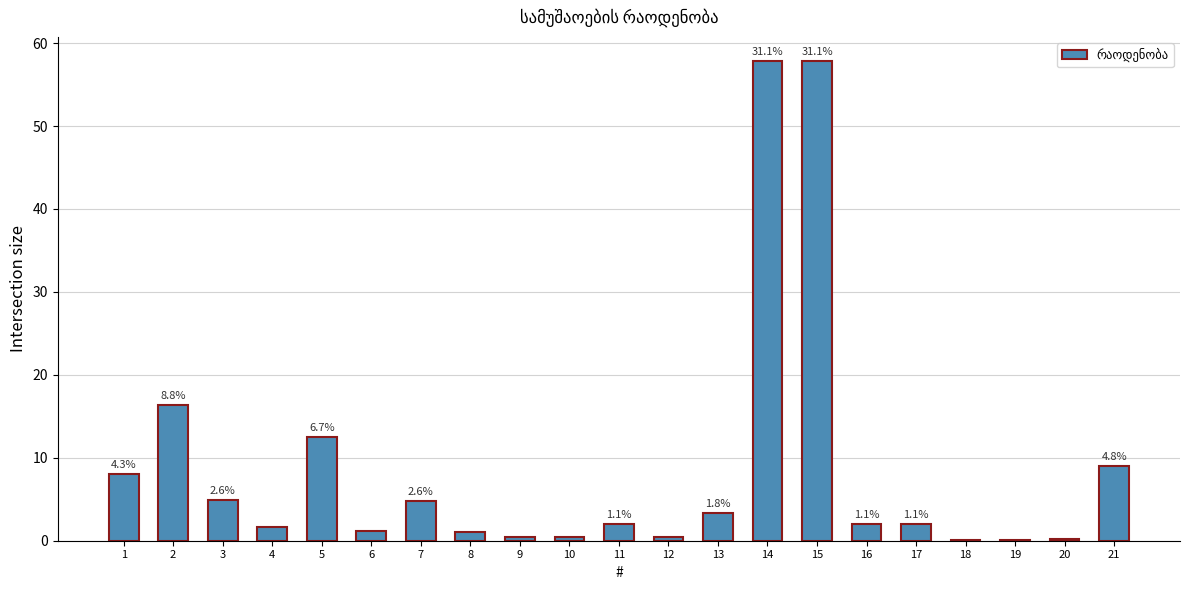

True or false: the data shows 2.0 at 11.

True